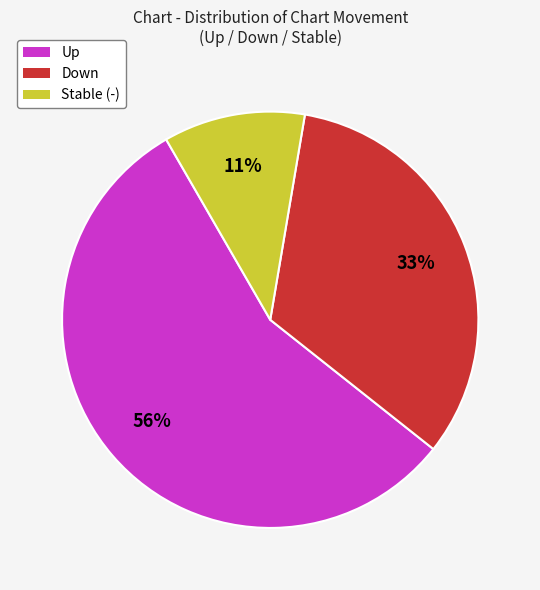

What is the largest slice in the pie chart?

Up